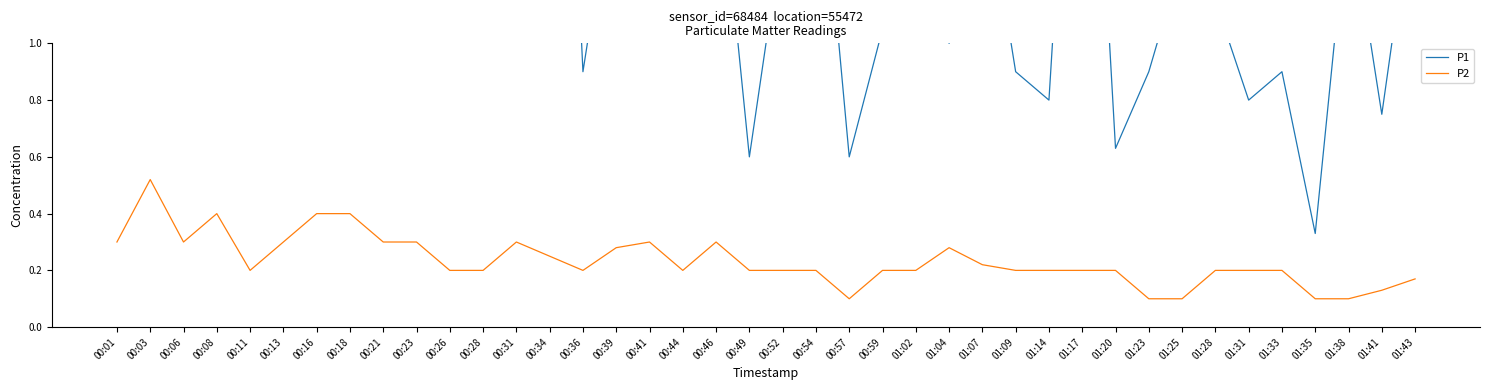

What is the difference between the P1 values at 00:34 and 01:31?

2.6